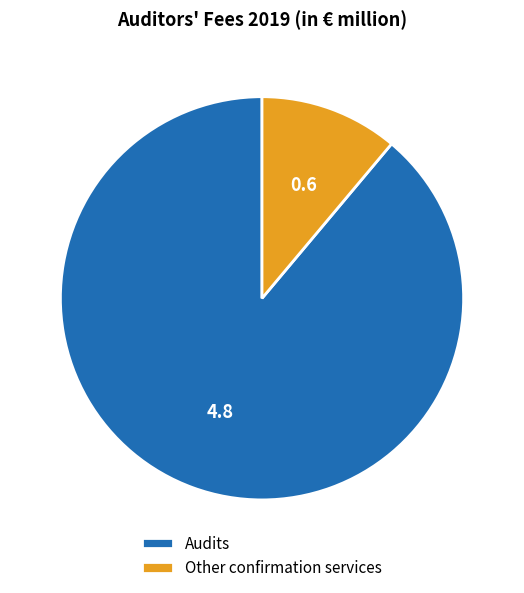

Is it true that Audits is 81% of the pie?

False